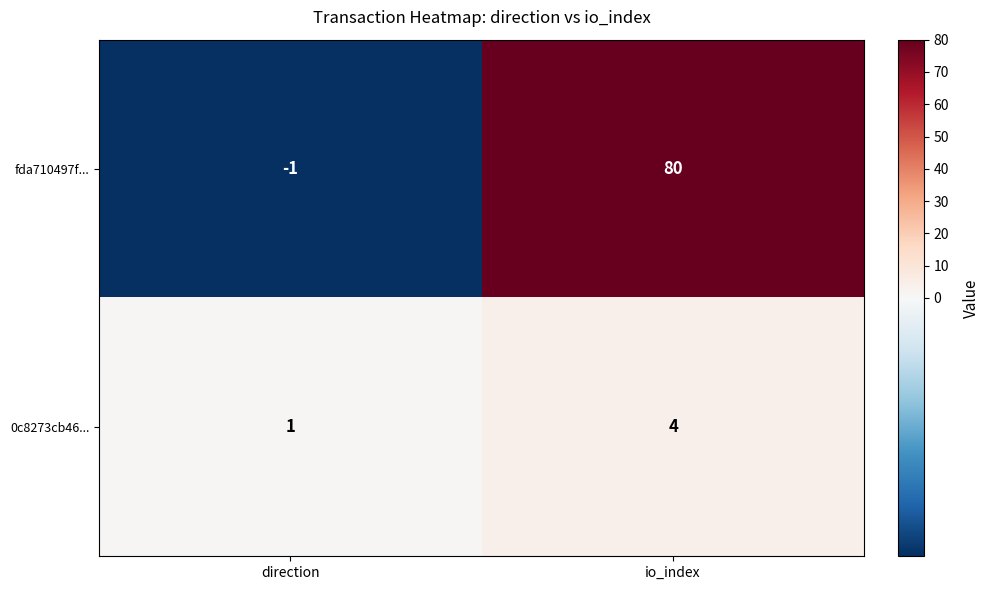

At how many categories does at least one series exceed 35?

1